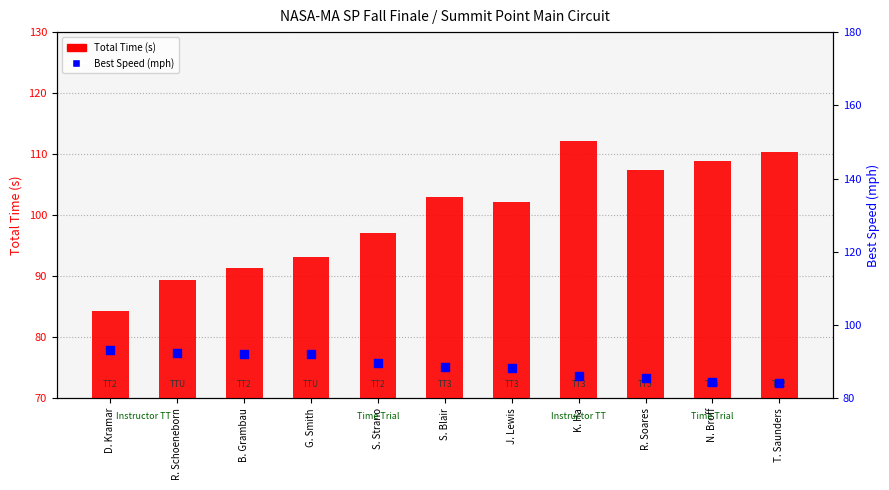

At how many categories does at least one series exceed 111?

1